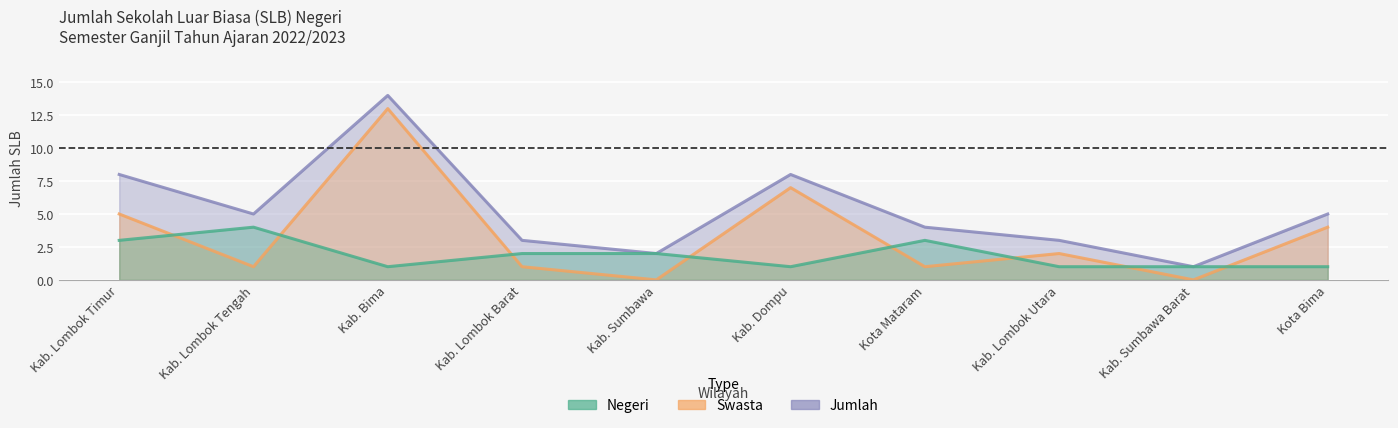

True or false: Jumlah and Negeri cross at least once.

False